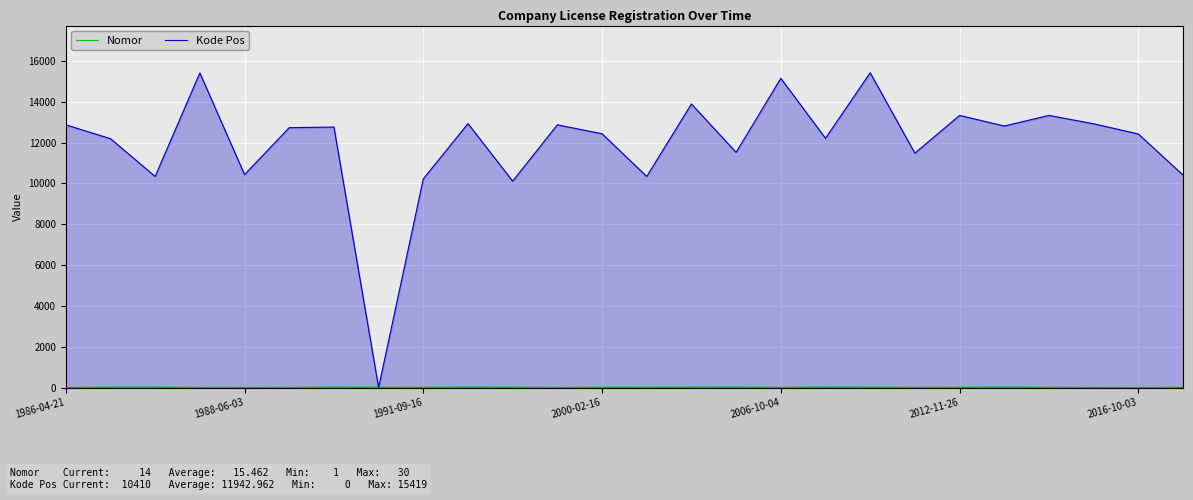

Is it true that Kode Pos equals 11480 at 19?

True